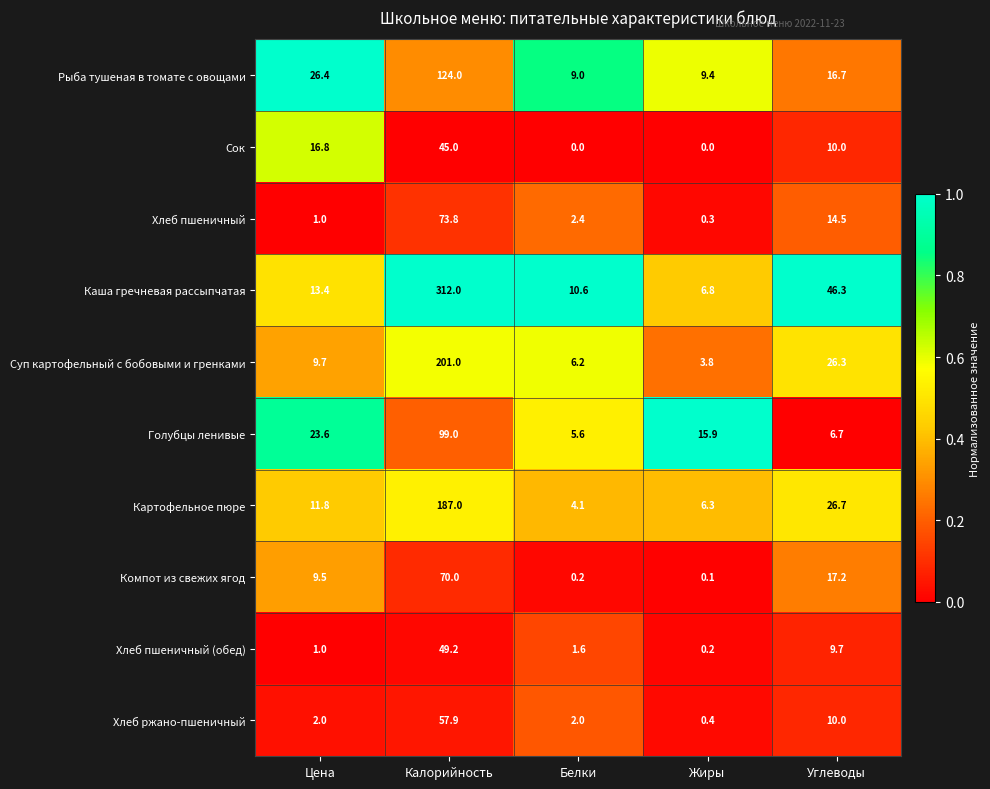

What is the sum of all Компот из свежих ягод values?

97.0